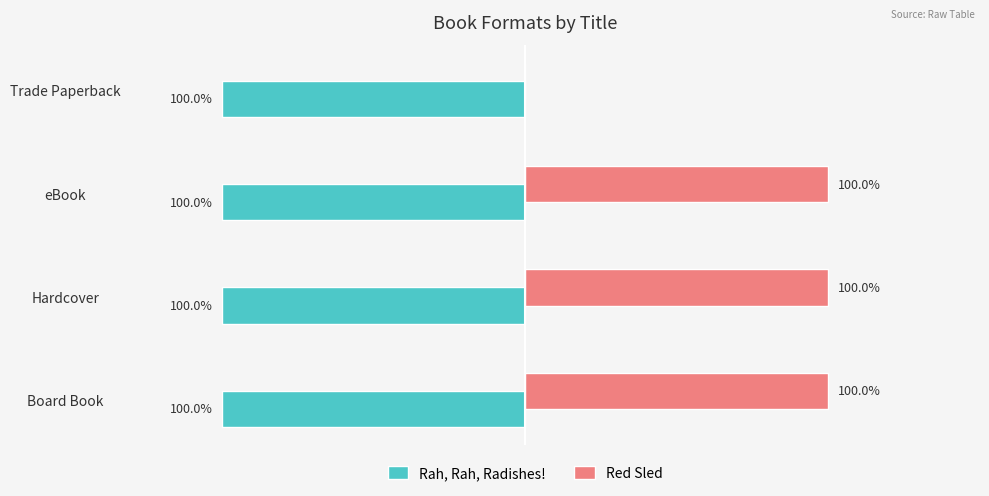

What are all the series names shown in the legend?

Rah, Rah, Radishes!, Red Sled